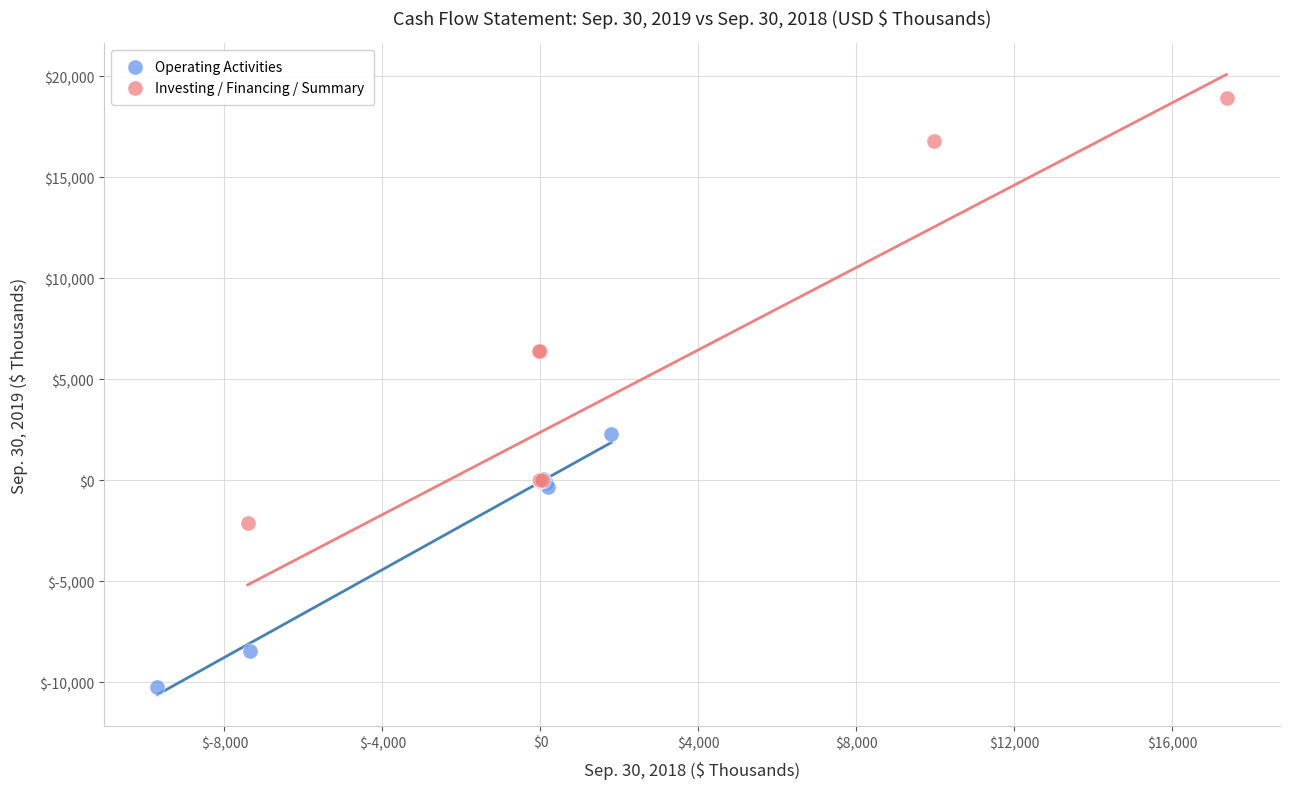

What are all the series names shown in the legend?

Operating Activities, Investing / Financing / Summary